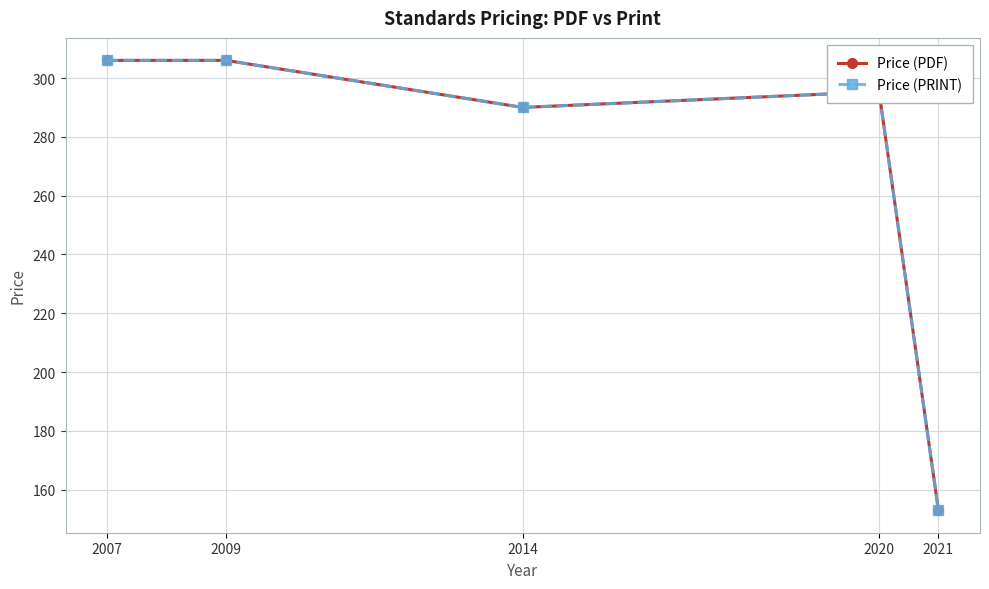

What is the highest value of the Price (PRINT) series?

306.0